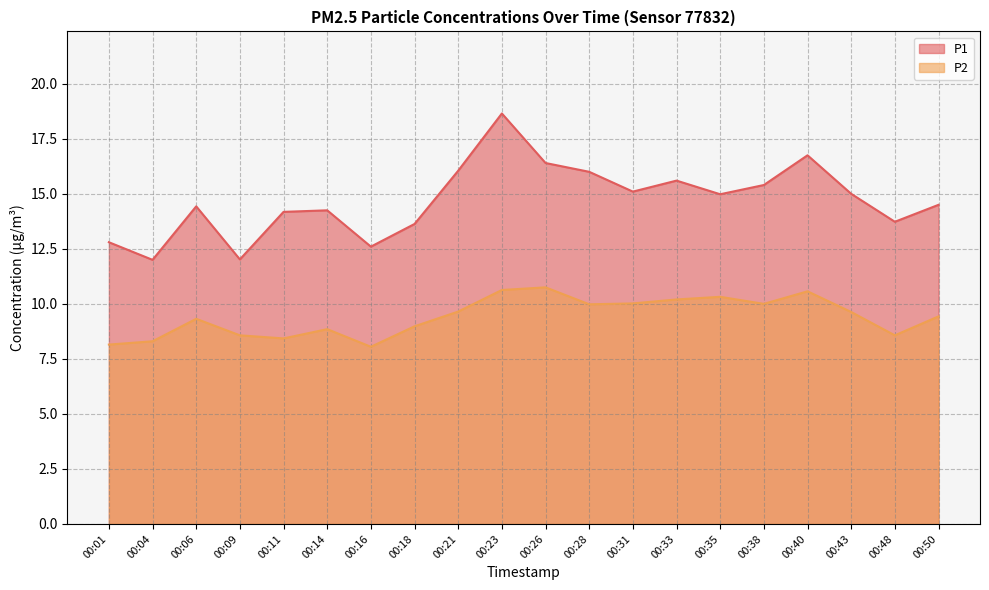

Rank the series by their maximum value, from lowest to highest.

P2, P1